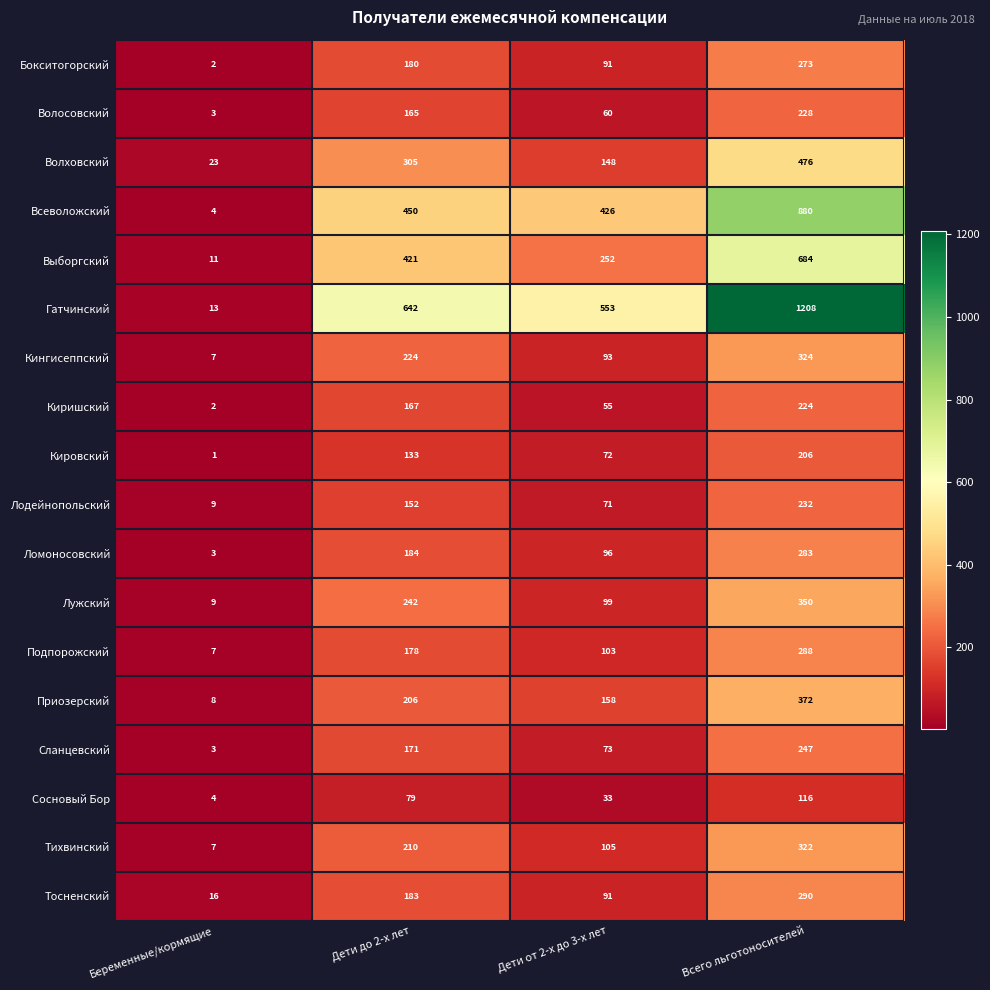

Where is Лодейнопольский nearest to the value 120?

Дети до 2-х лет